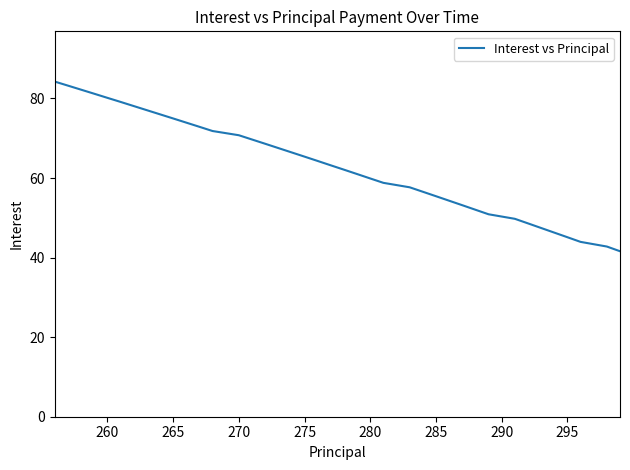

What is the greatest value displayed?

84.2